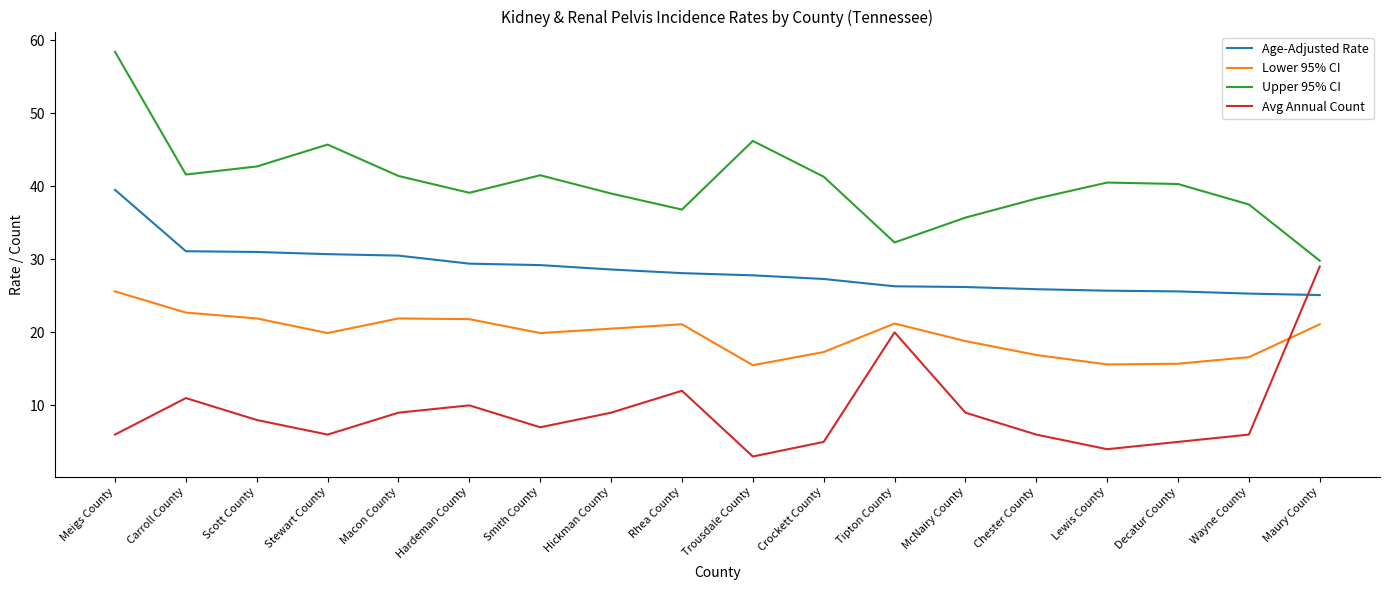

What position from the right is Hickman County?

11